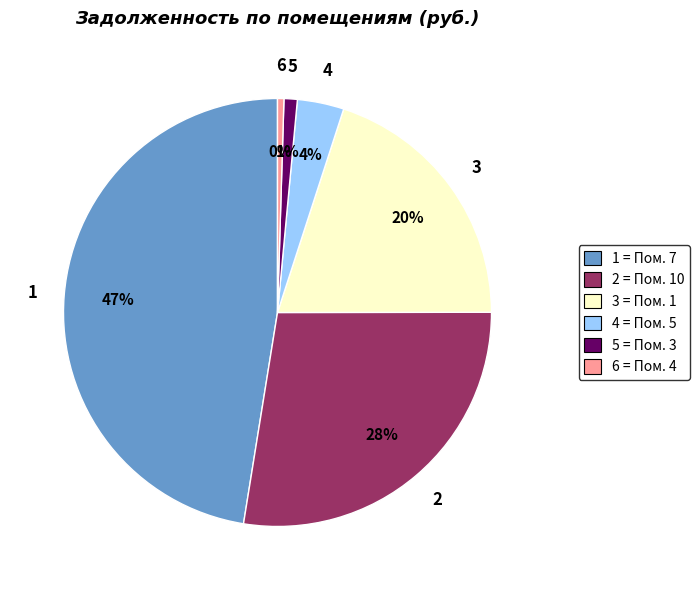

To the nearest percent, what is the average slice percentage?

17%